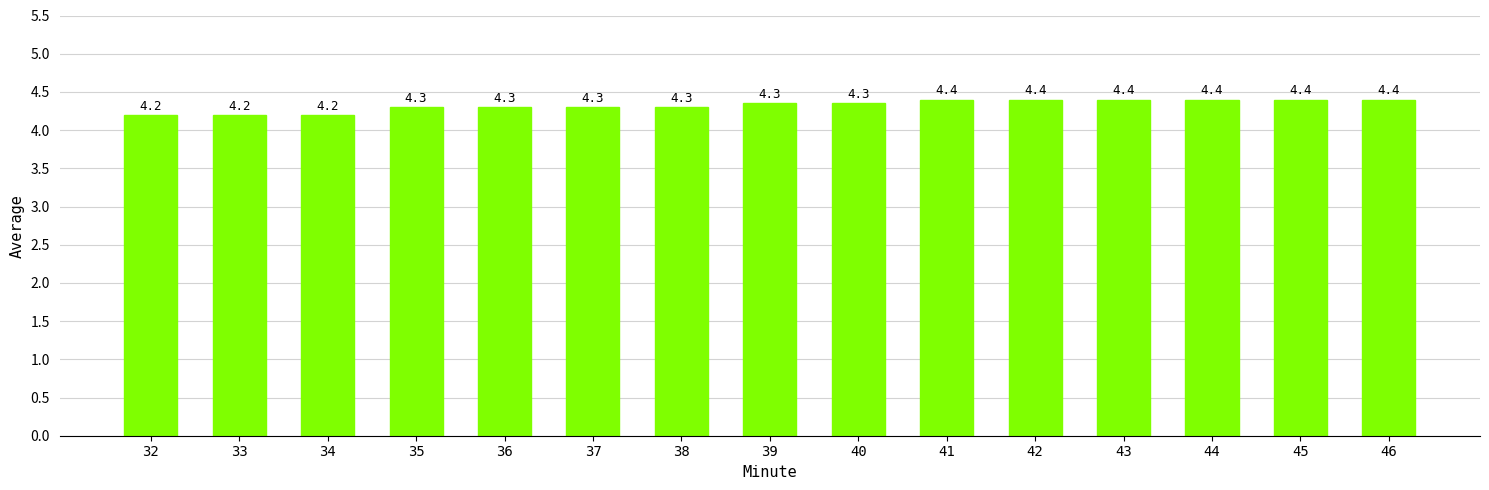

True or false: the data shows 4.3 at 36.

True